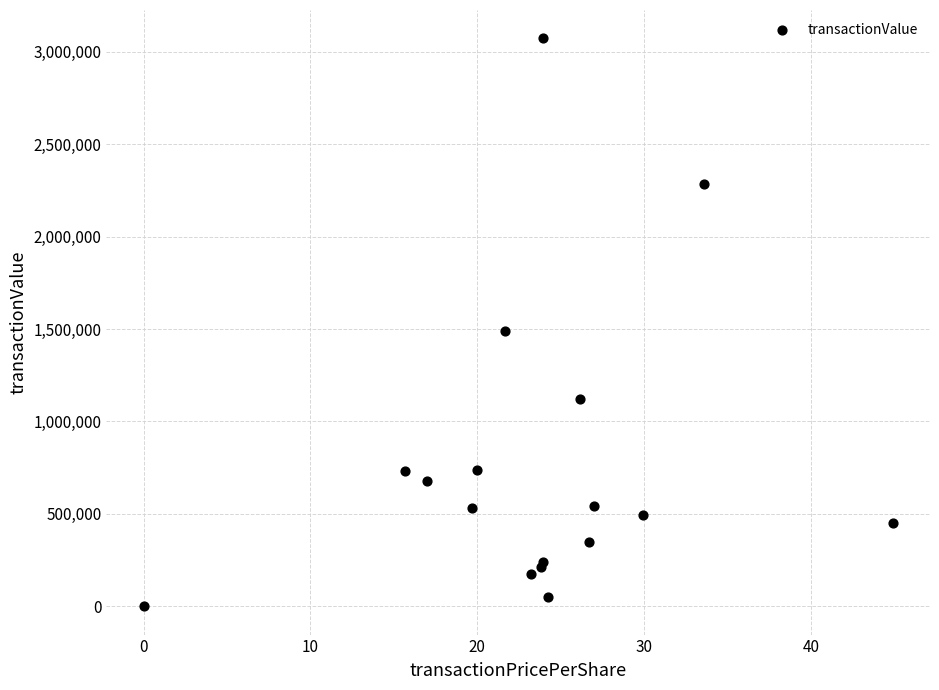

What Y value in the scatter plot is closest to 1536580?

1489482